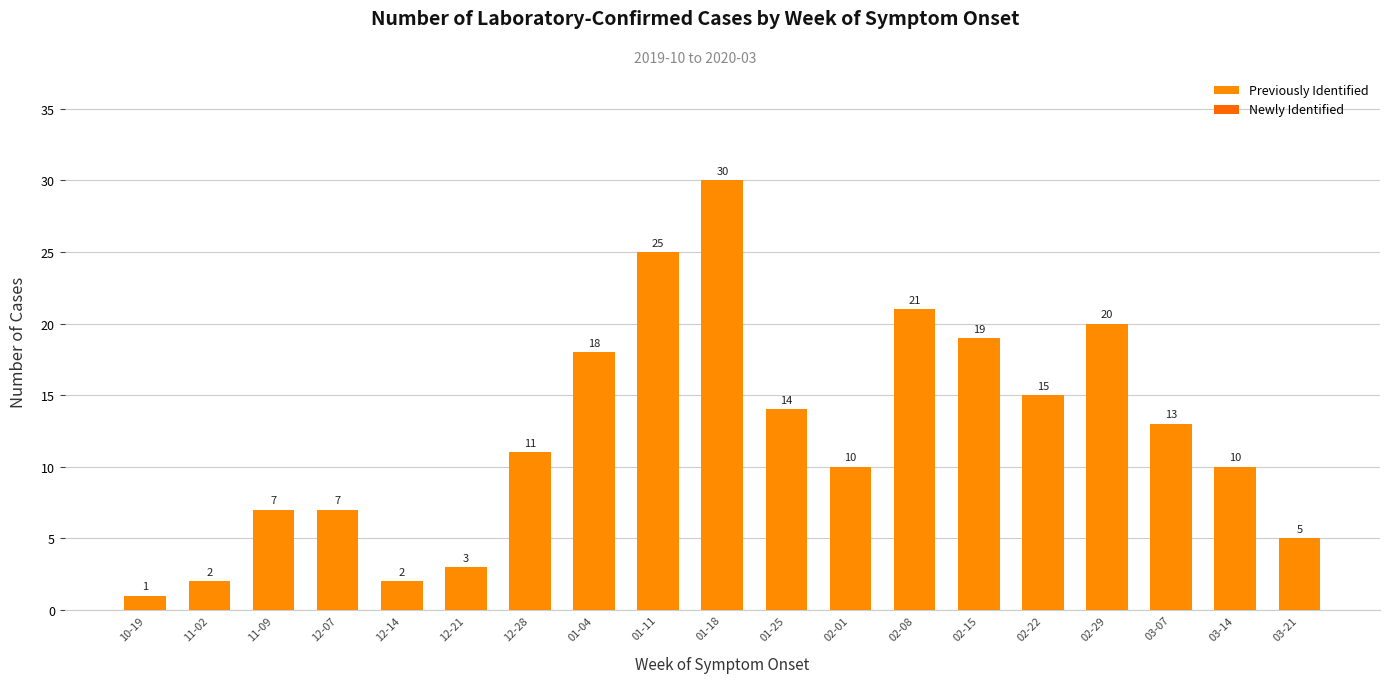

Reading left to right, what are all the values shown in this chart?

Previously Identified: 1	2	7	7	2	3	11	18	25	30	14	10	21	19	15	20	13	10	5
Newly Identified: 0	0	0	0	0	0	0	0	0	0	0	0	0	0	0	0	0	0	0